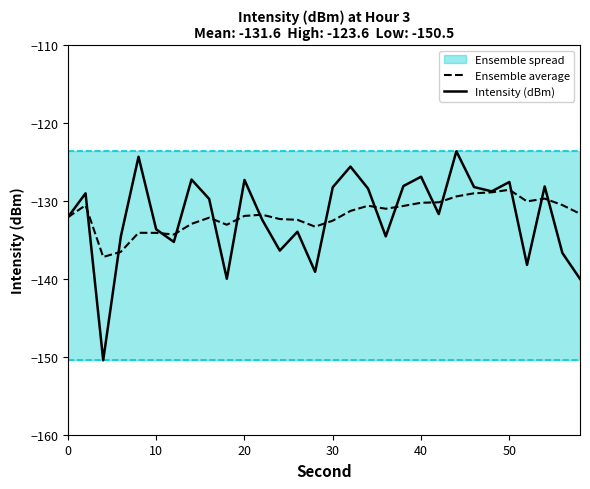

How many categories are shown in the chart?

30